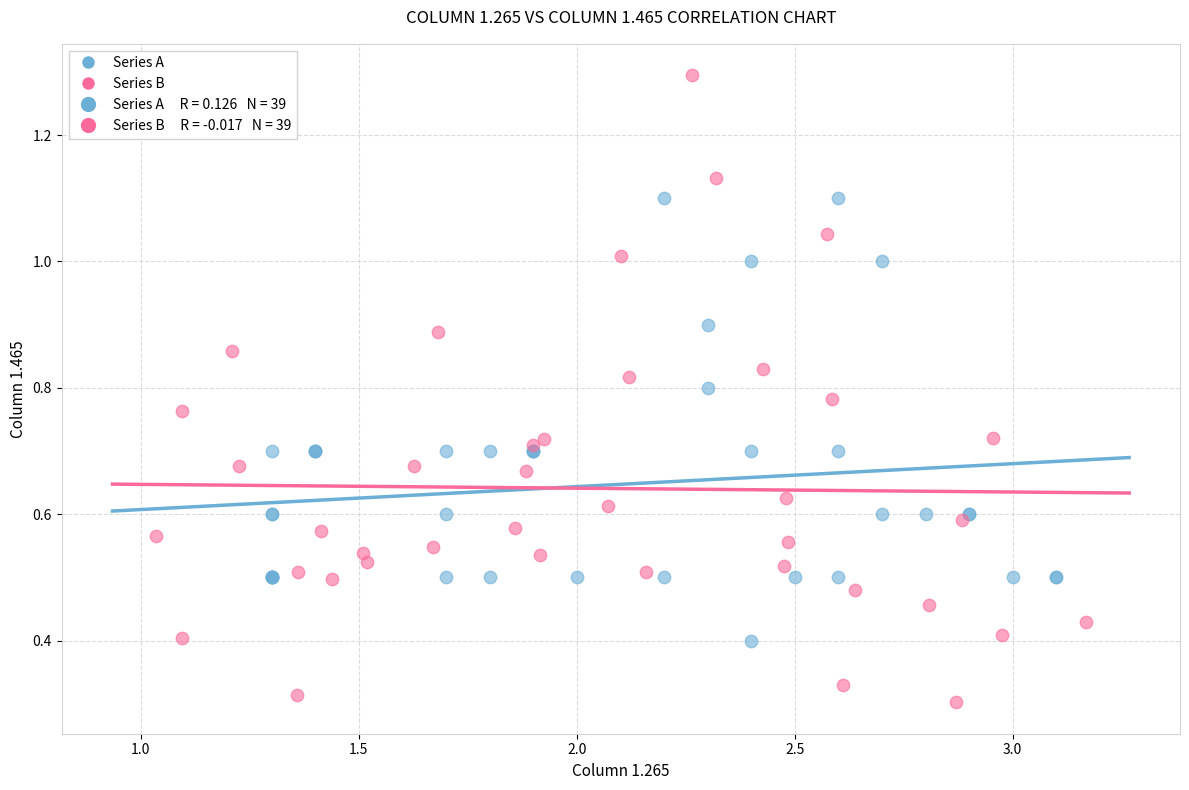

Which series contains the highest Y value?

Series B